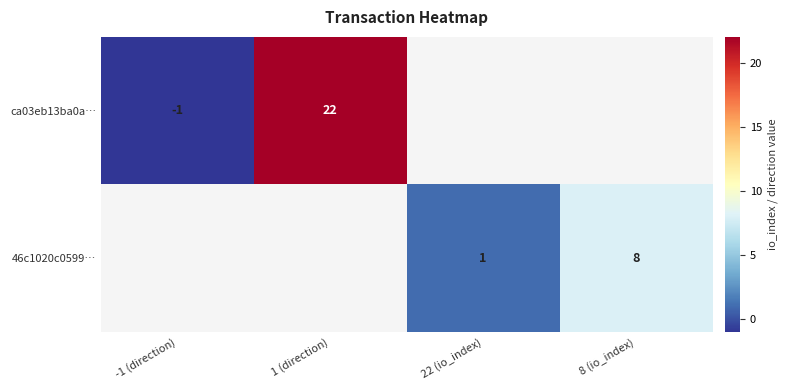

What is the sum of the ca03eb13ba0a… values at -1 (direction) and 1 (direction)?

21